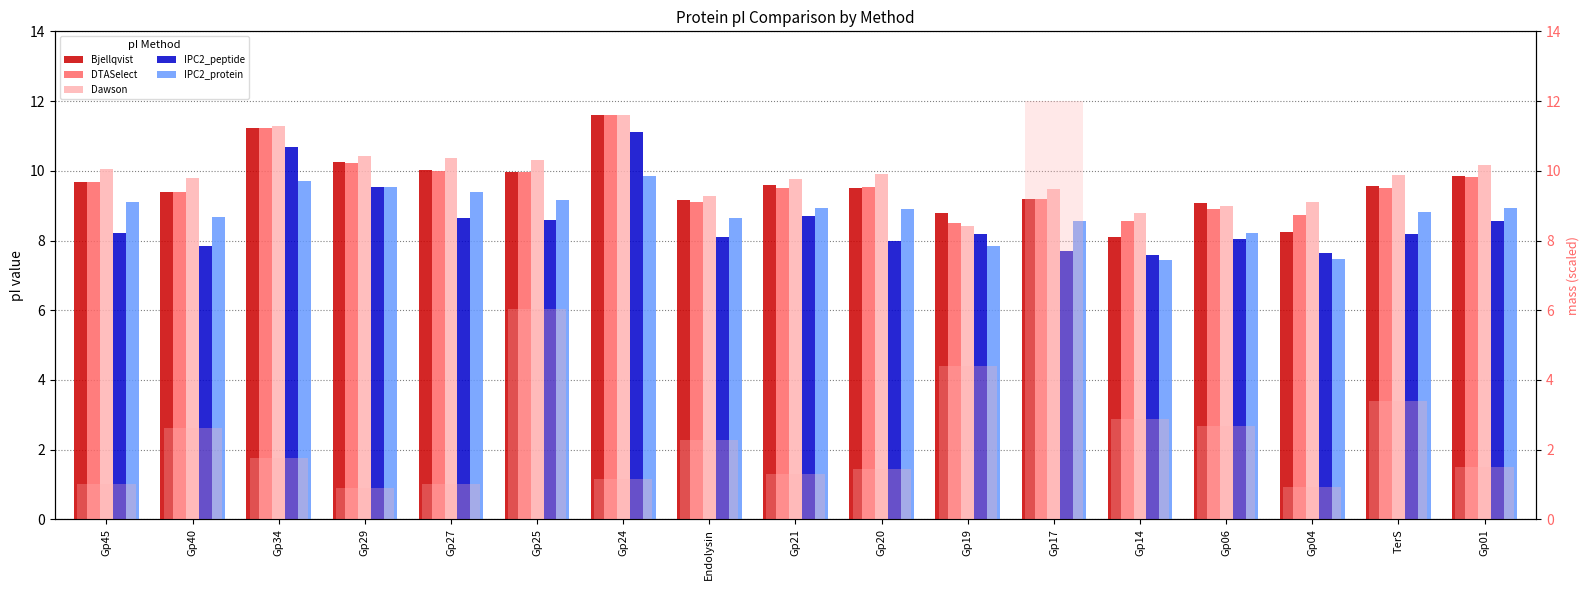

How many groups of bars are there?

17